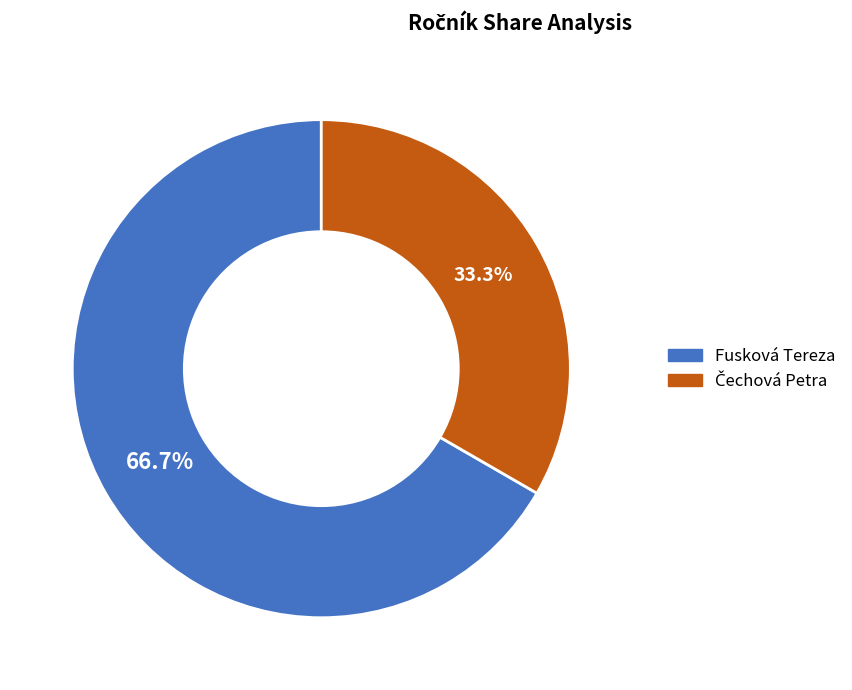

Is Fusková Tereza the majority of the pie?

Yes